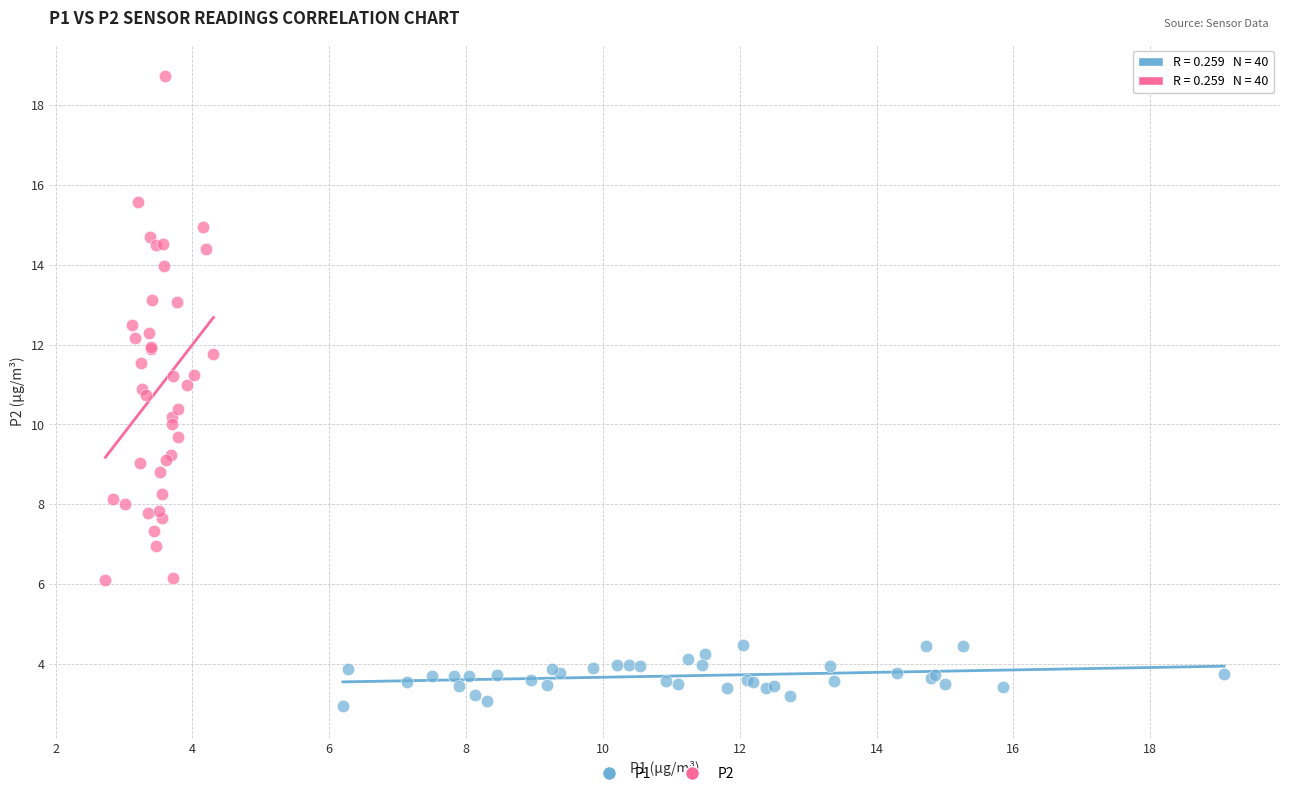

What are all the series names shown in the legend?

P1, P2